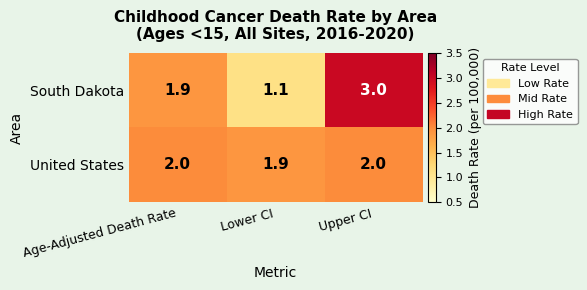

At which category is the sum across all series the highest?

Upper CI